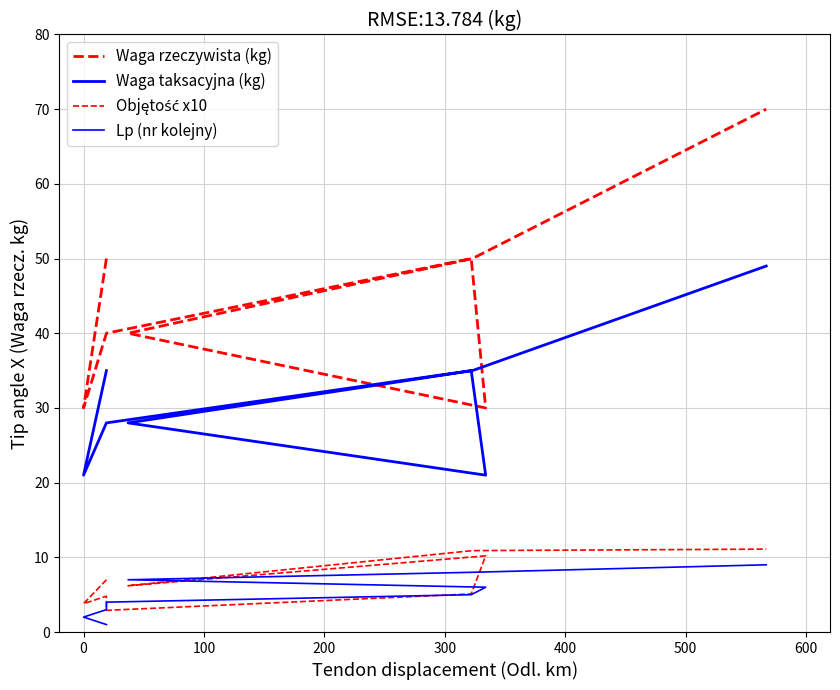

Reading right to left, extract all data points from this chart.

Waga rzeczywista (kg): 70.0	50.0	40.0	30.0	50.0	40.0	40.0	30.0	50.0
Waga taksacyjna (kg): 49.0	35.0	28.0	21.0	35.0	28.0	28.0	21.0	35.0
Objętość x10: 11.1	10.9	6.2	10.2	5.1	2.9	4.8	3.8	7.0
Lp (nr kolejny): 9.0	8.0	7.0	6.0	5.0	4.0	3.0	2.0	1.0